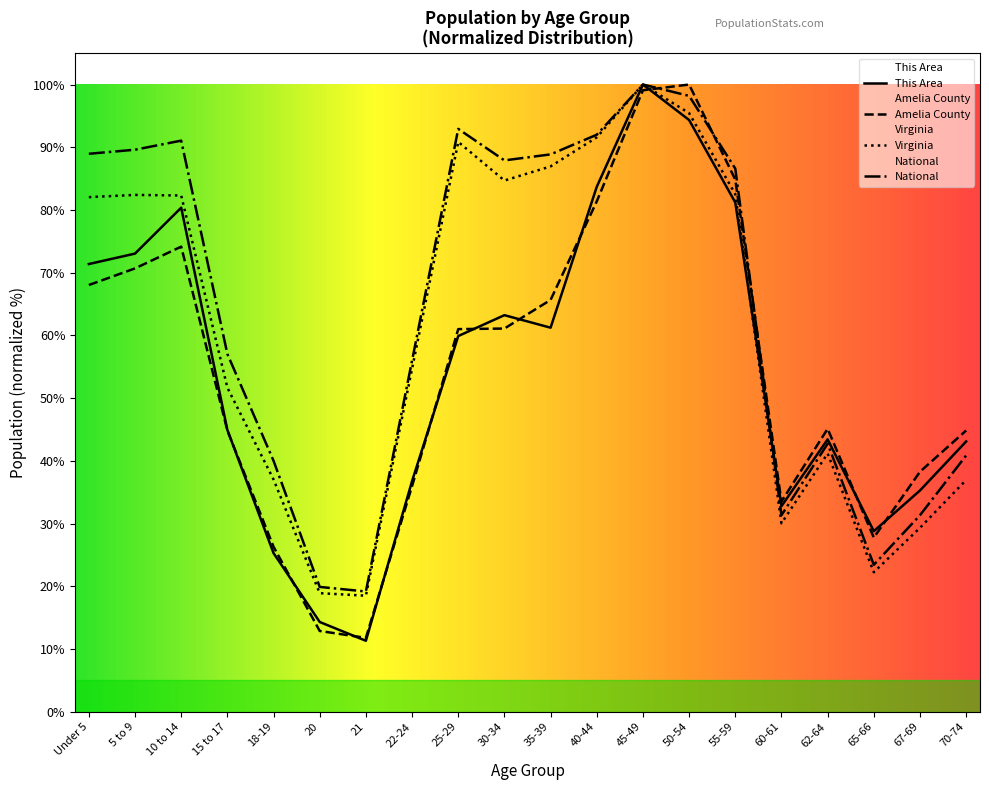

What position from the left is 65-66?

18